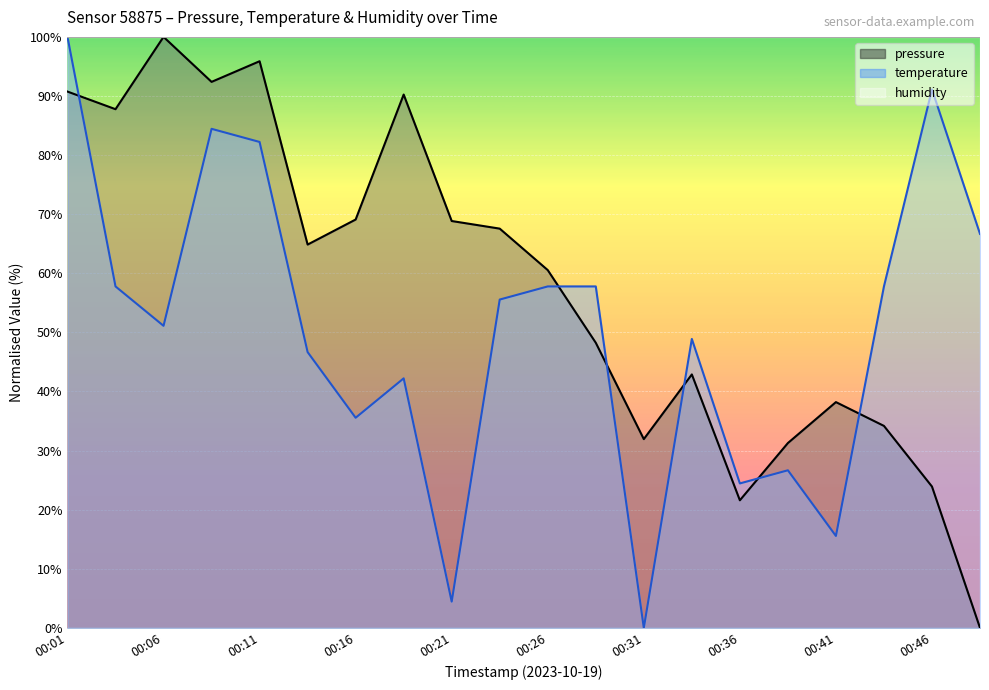

What is the value of the temperature point at the 6th from the left?

46.7